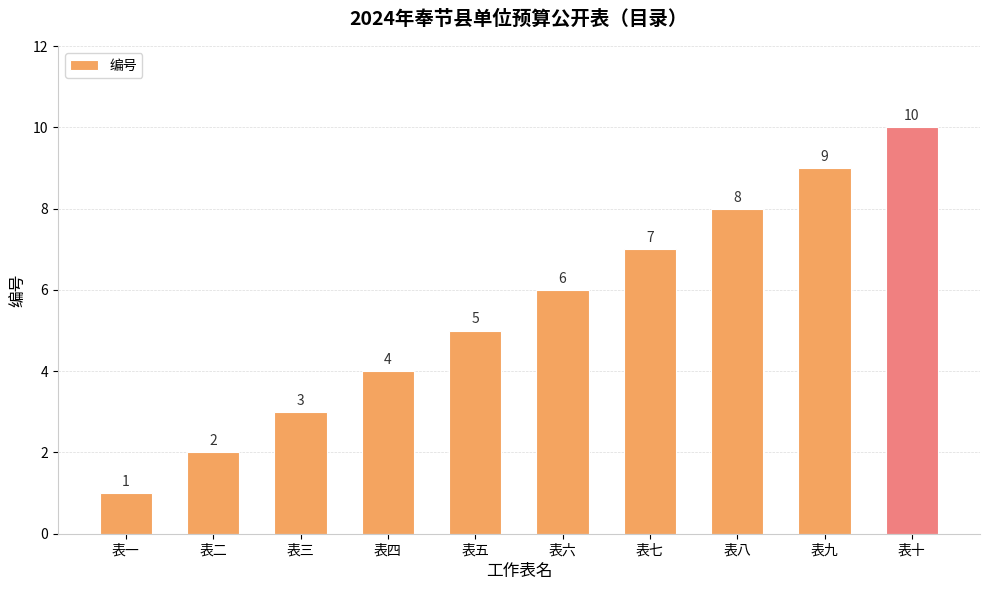

What is the sum of the values at 表九 and 表四?

13